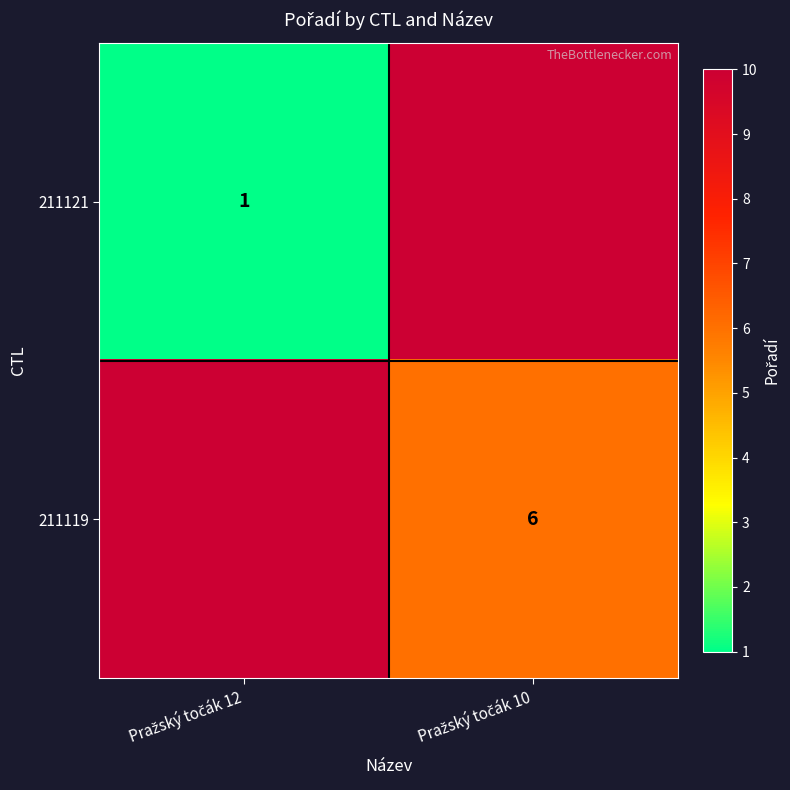

How many positive values does the 211119 series have?

1